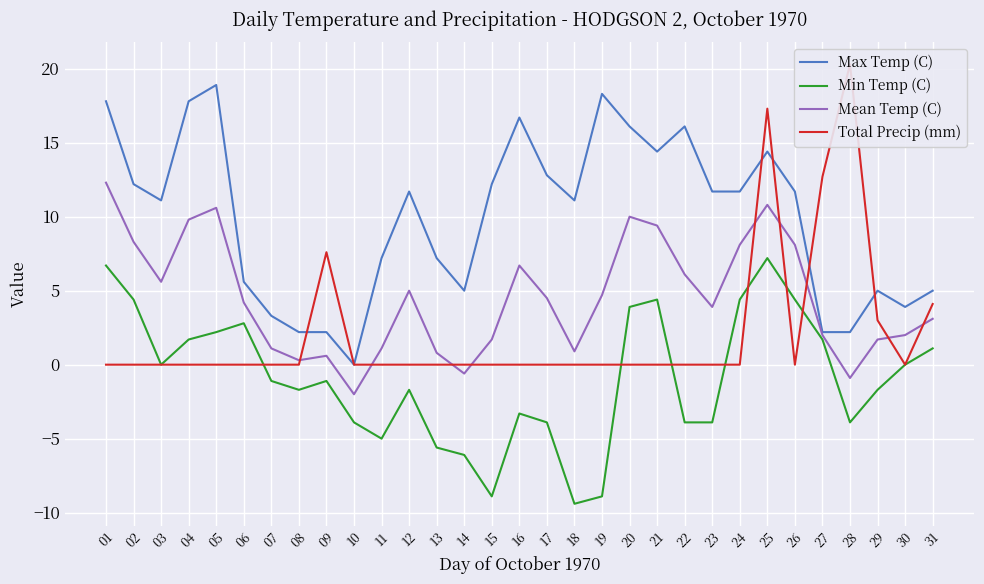

Rank the series by their average value, from lowest to highest.

Min Temp (C), Total Precip (mm), Mean Temp (C), Max Temp (C)